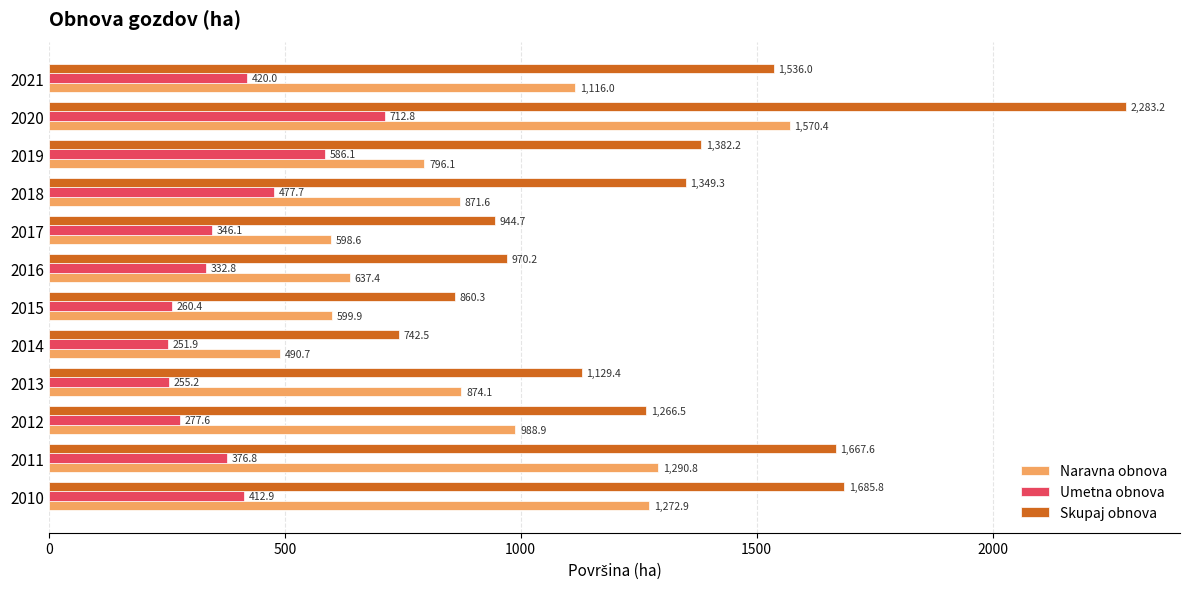

Between 2010 and 2021, which series saw the biggest shift?

Naravna obnova